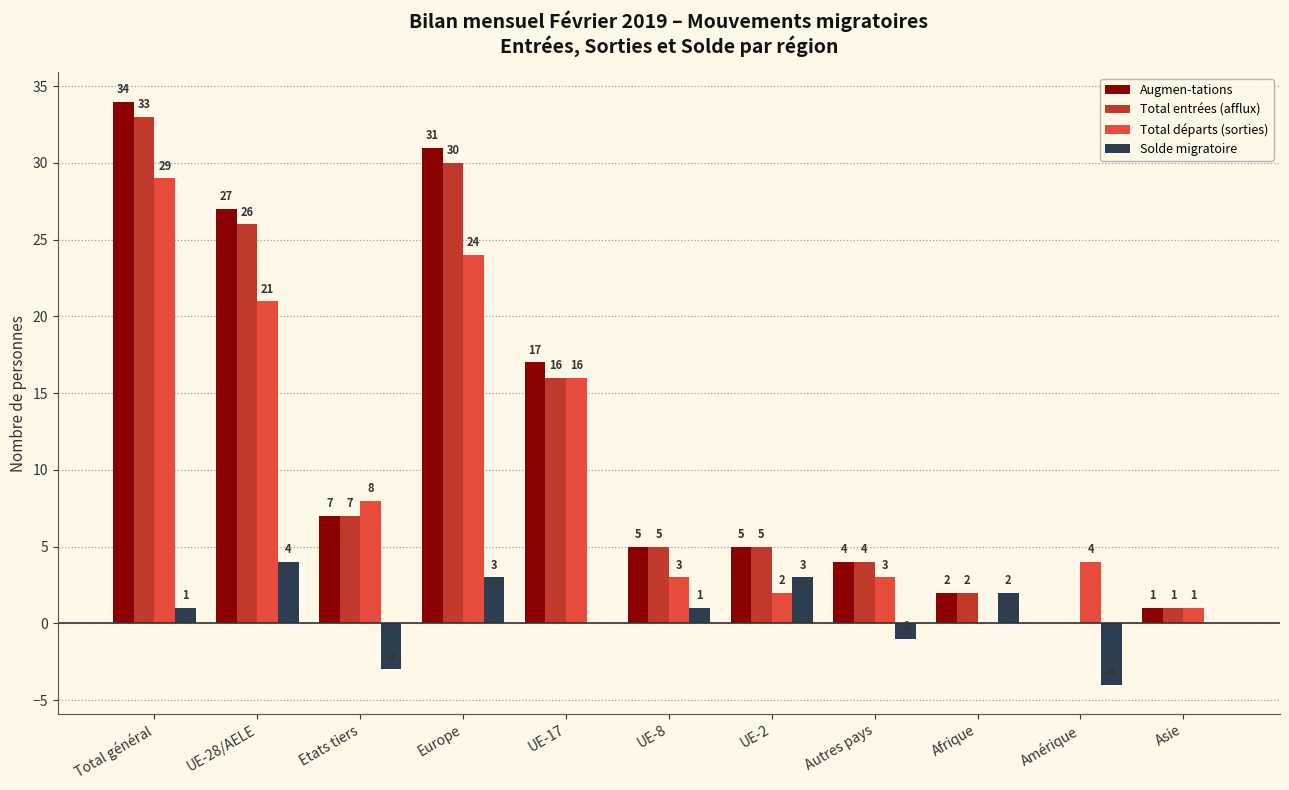

What is the highest value of the Augmen-tations series?

34